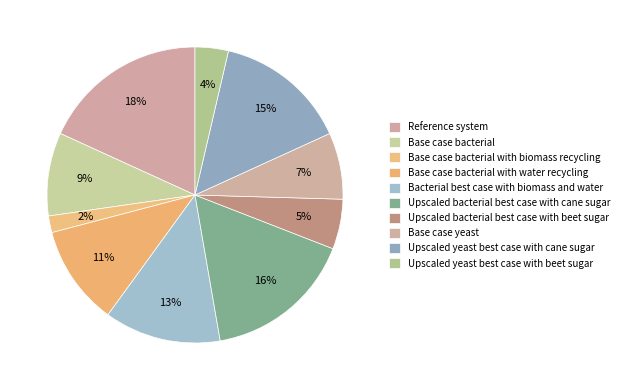

Which slice is the smallest?

Base case bacterial with biomass recycling